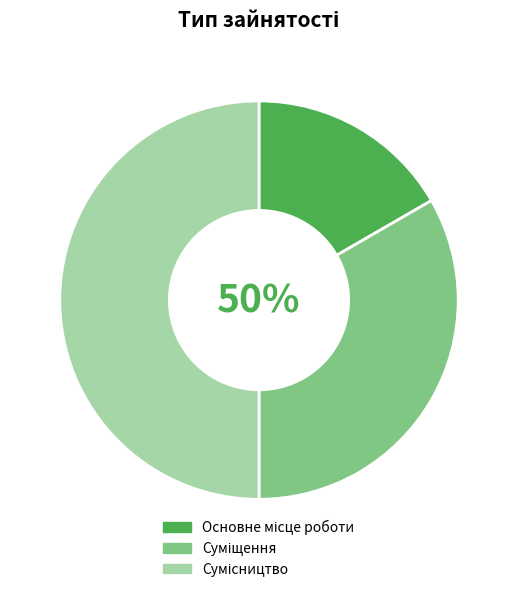

What percentage do Основне місце роботи and Сумісництво together represent?

66.7%